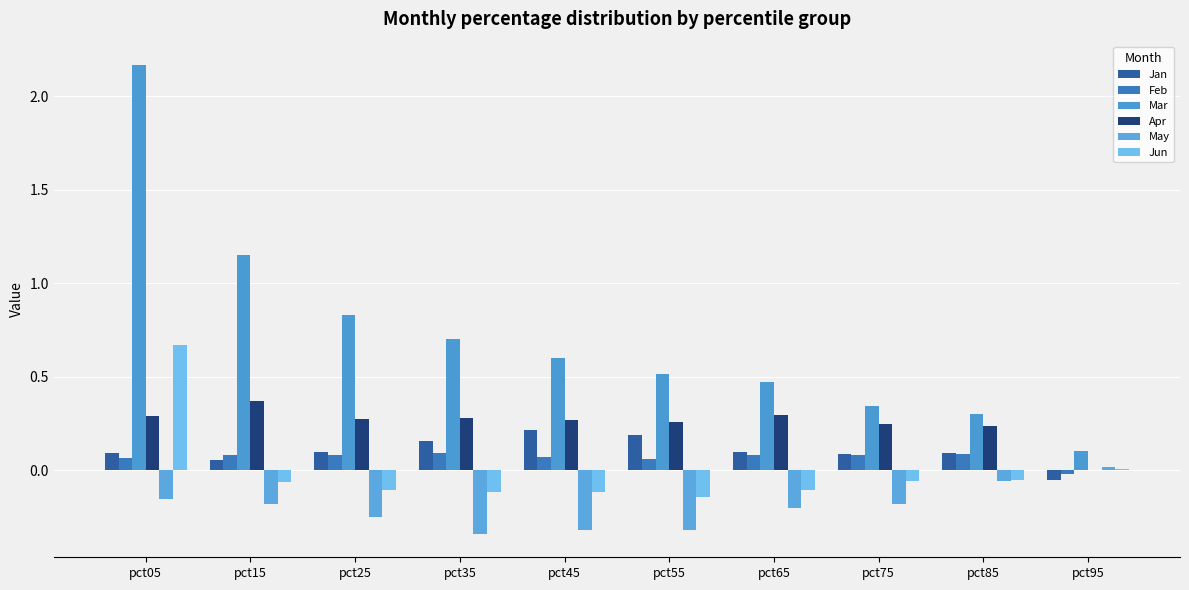

Count the number of data series in this chart.

6